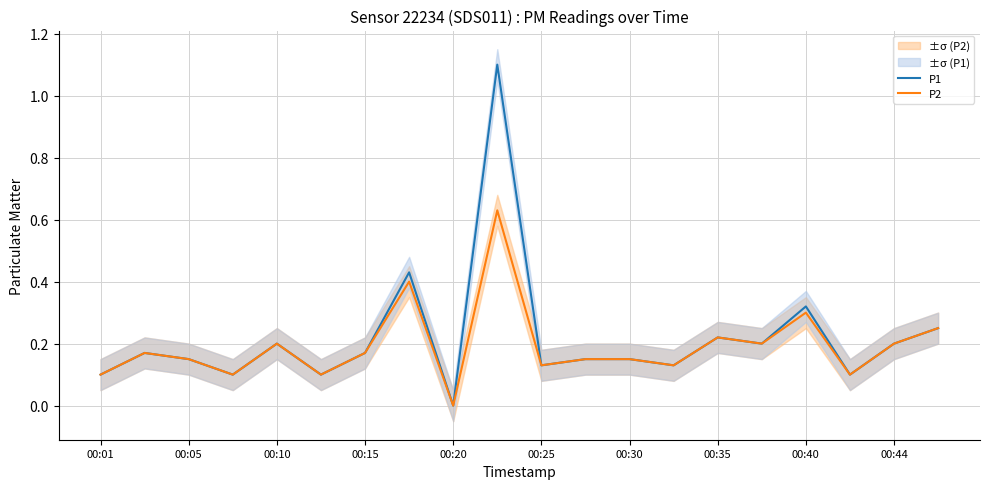

How many interior local peaks does the P2 series have?

6